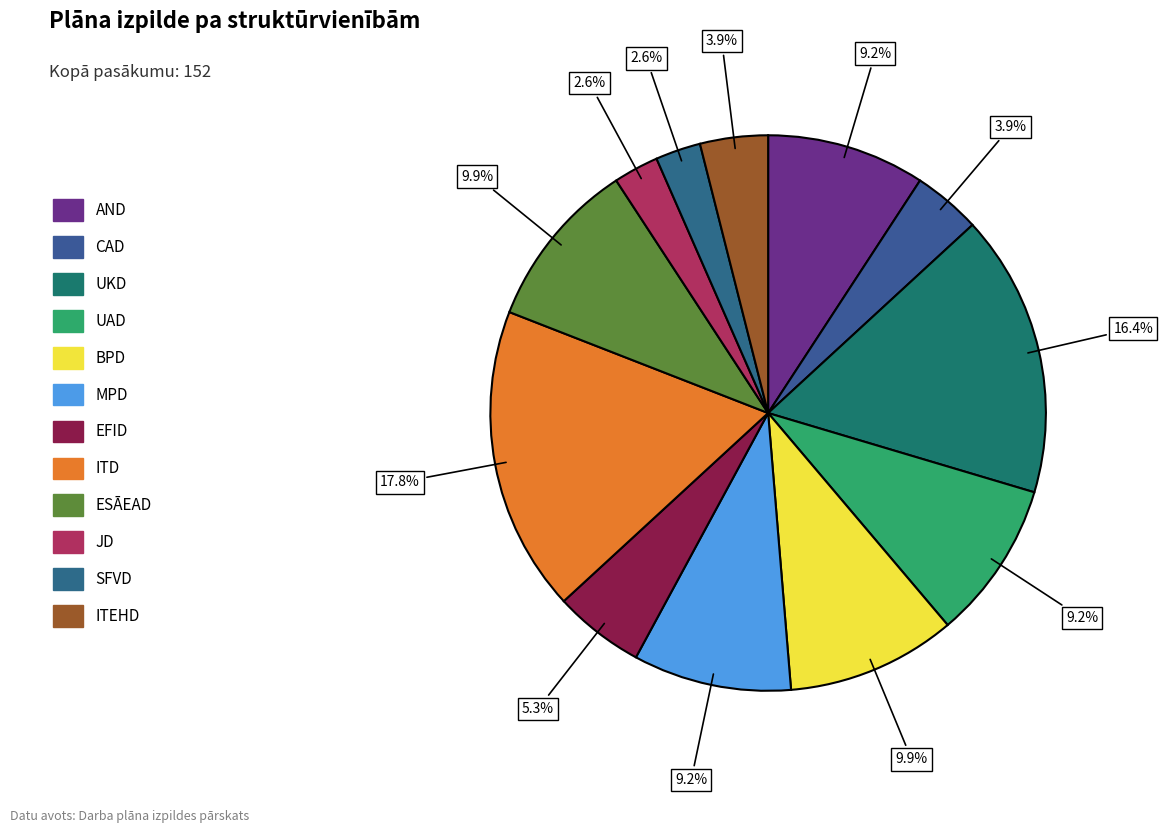

To the nearest percent, what is the average slice percentage?

8%